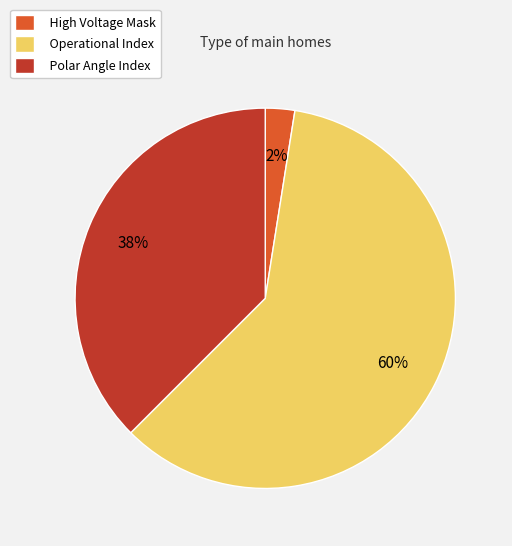

Which category accounts for the majority?

Operational Index